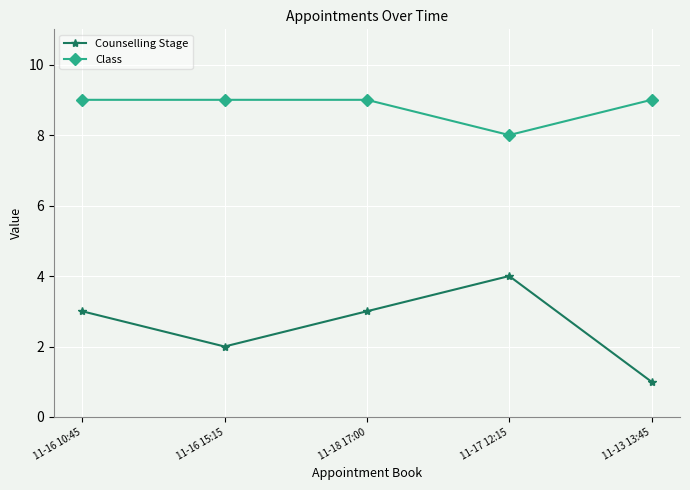

Which series has the widest spread of values?

Counselling Stage